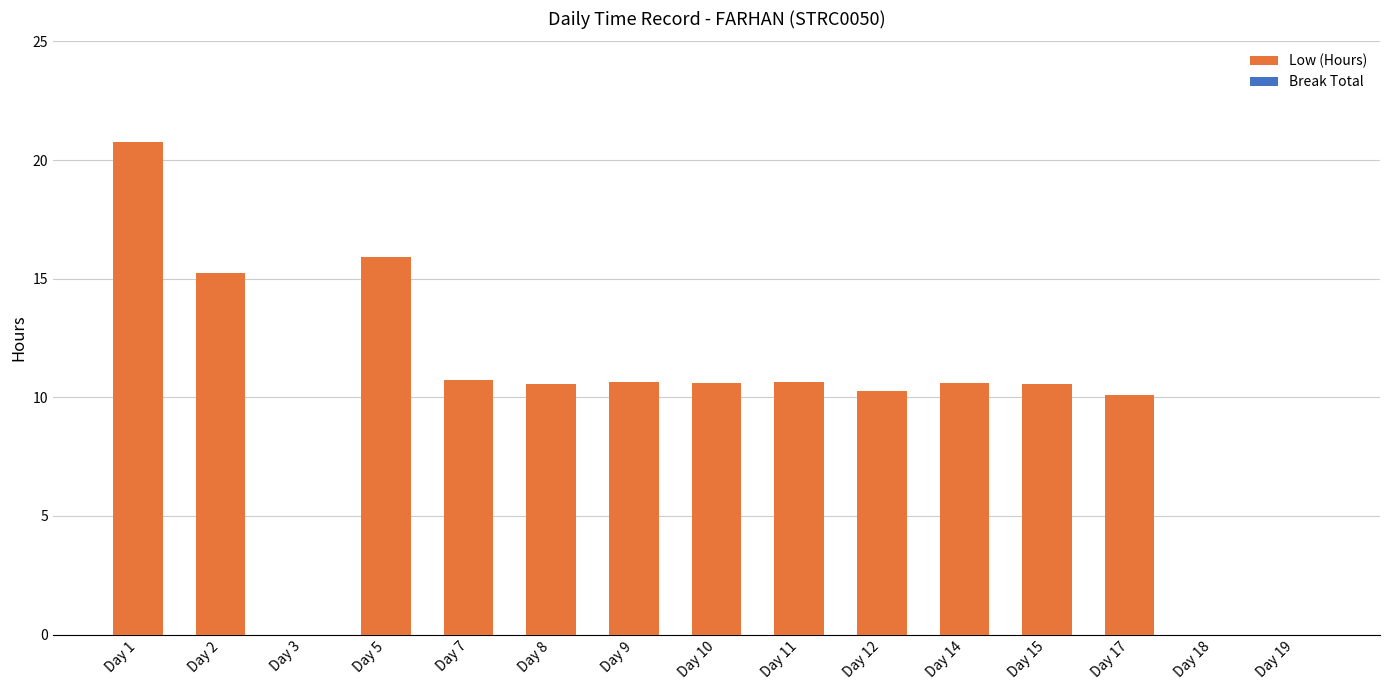

What is the greatest value displayed?

20.8